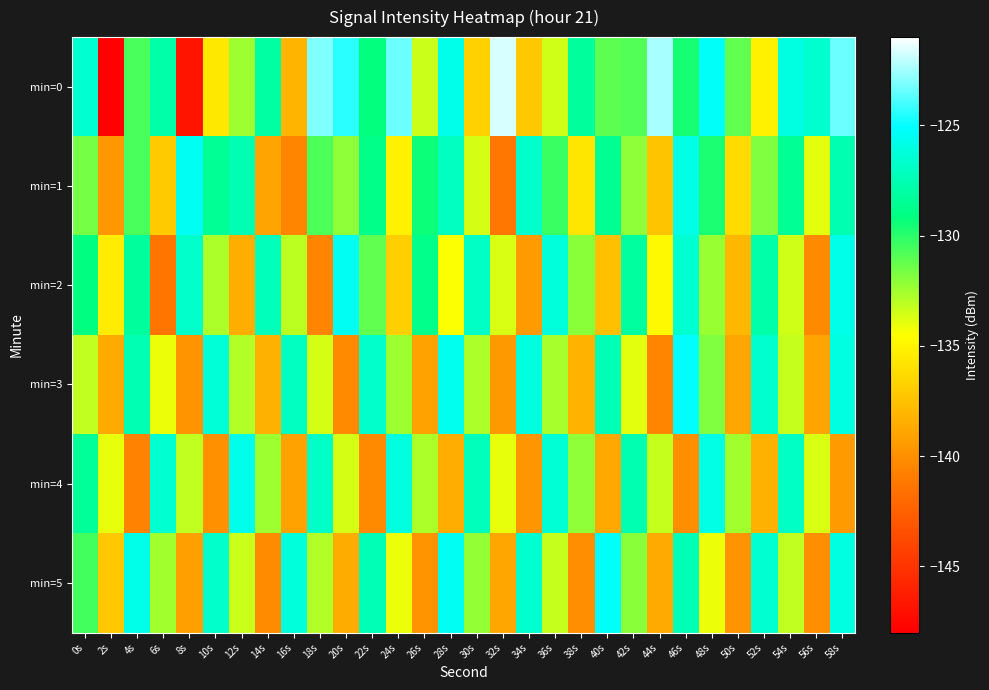

Reading left to right, what are all the values shown in this chart?

min=0: 0s=-126.5	2s=-147.8	4s=-130.7	6s=-127.8	8s=-146.8	10s=-135.6	12s=-132.4	14s=-128.0	16s=-138.1	18s=-123.0	20s=-124.4	22s=-129.2	24s=-123.3	26s=-133.4	28s=-125.7	30s=-136.7	32s=-121.7	34s=-137.2	36s=-133.5	38s=-128.2	40s=-131.1	42s=-130.9	44s=-122.4	46s=-129.6	48s=-125.3	50s=-131.2	52s=-135.2	54s=-126.0	56s=-126.6	58s=-123.4
min=1: 0s=-131.5	2s=-139.6	4s=-130.6	6s=-137.1	8s=-125.4	10s=-128.4	12s=-127.5	14s=-138.9	16s=-140.6	18s=-130.8	20s=-132.2	22s=-128.9	24s=-135.2	26s=-129.4	28s=-127.1	30s=-133.6	32s=-141.2	34s=-126.8	36s=-130.3	38s=-135.7	40s=-128.5	42s=-132.1	44s=-137.4	46s=-125.9	48s=-129.7	50s=-136.2	52s=-131.8	54s=-128.4	56s=-133.9	58s=-127.6
min=2: 0s=-129.1	2s=-135.4	4s=-128.2	6s=-141.3	8s=-126.7	10s=-132.8	12s=-138.5	14s=-127.3	16s=-133.1	18s=-140.6	20s=-125.5	22s=-131.2	24s=-136.9	26s=-128.8	28s=-134.5	30s=-127.0	32s=-133.7	34s=-139.4	36s=-126.2	38s=-132.0	40s=-137.6	42s=-128.1	44s=-134.8	46s=-126.5	48s=-132.3	50s=-138.0	52s=-127.8	54s=-133.5	56s=-140.2	58s=-125.8
min=3: 0s=-133.2	2s=-138.7	4s=-127.5	6s=-134.1	8s=-139.8	10s=-126.3	12s=-132.9	14s=-138.4	16s=-127.1	18s=-133.6	20s=-140.3	22s=-126.8	24s=-132.4	26s=-139.1	28s=-125.6	30s=-132.8	32s=-139.5	34s=-126.1	36s=-132.7	38s=-138.2	40s=-127.4	42s=-133.9	44s=-140.6	46s=-125.2	48s=-131.8	50s=-138.9	52s=-126.6	54s=-133.3	56s=-139.0	58s=-126.0
min=4: 0s=-128.3	2s=-134.0	4s=-140.7	6s=-126.5	8s=-133.2	10s=-139.9	12s=-125.7	14s=-132.4	16s=-139.1	18s=-126.9	20s=-133.6	22s=-140.3	24s=-126.1	26s=-132.8	28s=-138.5	30s=-127.3	32s=-134.0	34s=-139.7	36s=-126.4	38s=-132.1	40s=-138.8	42s=-127.6	44s=-133.3	46s=-140.0	48s=-125.9	50s=-132.6	52s=-138.3	54s=-127.0	56s=-133.7	58s=-139.4
min=5: 0s=-130.5	2s=-137.2	4s=-125.8	6s=-132.5	8s=-139.2	10s=-126.7	12s=-133.4	14s=-140.1	16s=-126.2	18s=-132.9	20s=-138.6	22s=-127.4	24s=-134.1	26s=-139.8	28s=-125.5	30s=-132.2	32s=-138.9	34s=-126.6	36s=-133.3	38s=-140.0	40s=-125.3	42s=-132.0	44s=-138.7	46s=-127.4	48s=-134.1	50s=-139.8	52s=-126.5	54s=-133.2	56s=-140.0	58s=-126.0